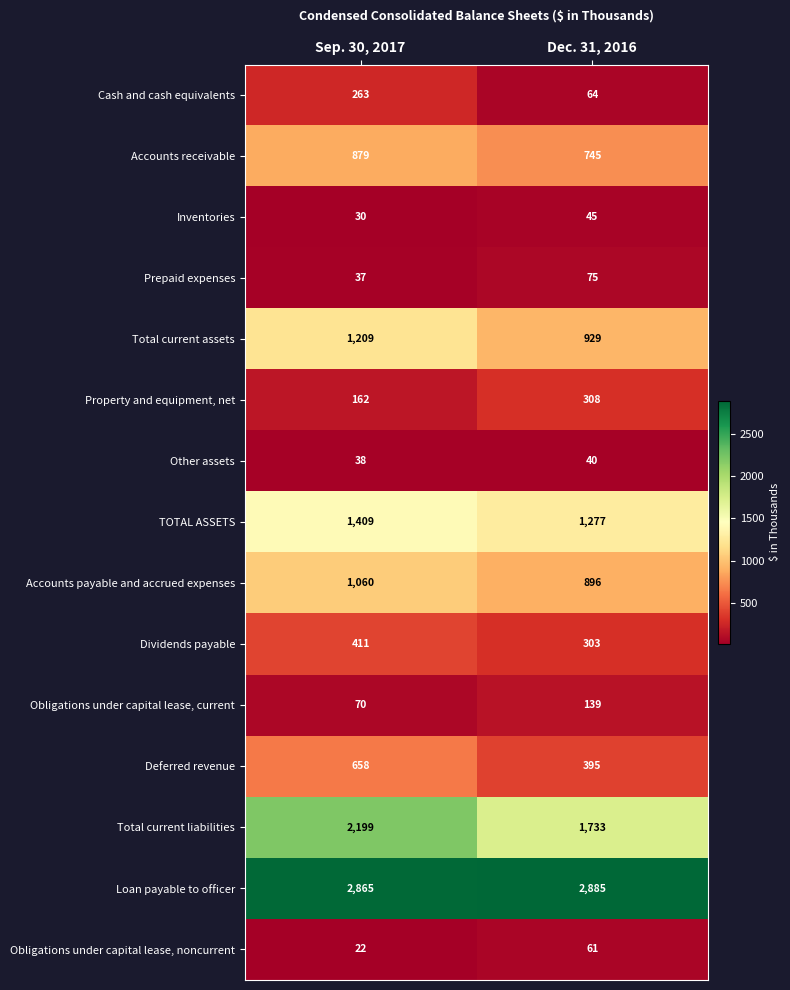

What is the difference between the maximum and minimum values in the Obligations under capital lease, noncurrent series?

39